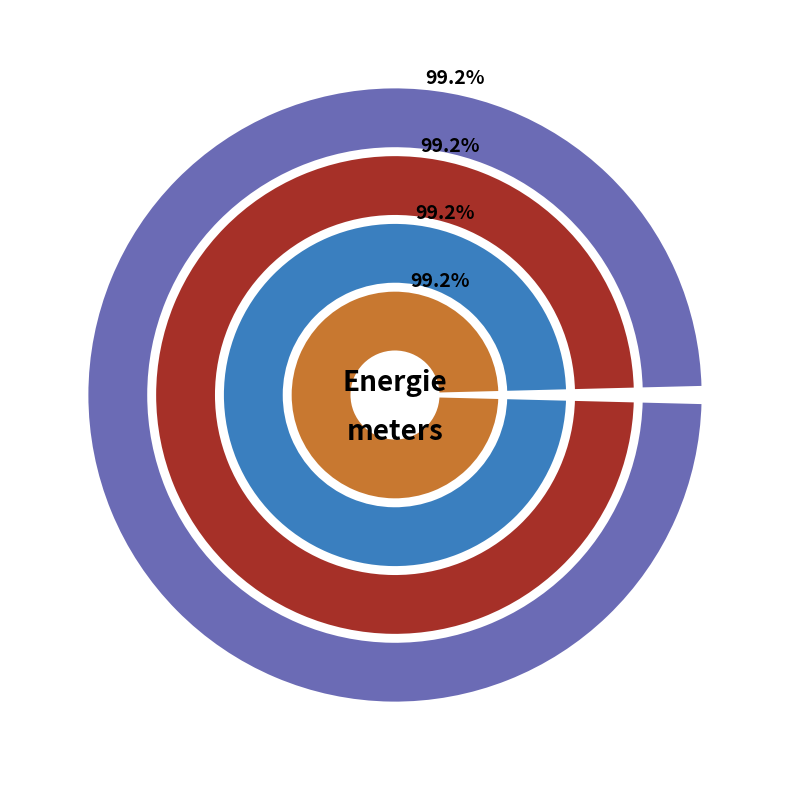

Which category has the smallest portion of the pie?

GAS - Digitale meter